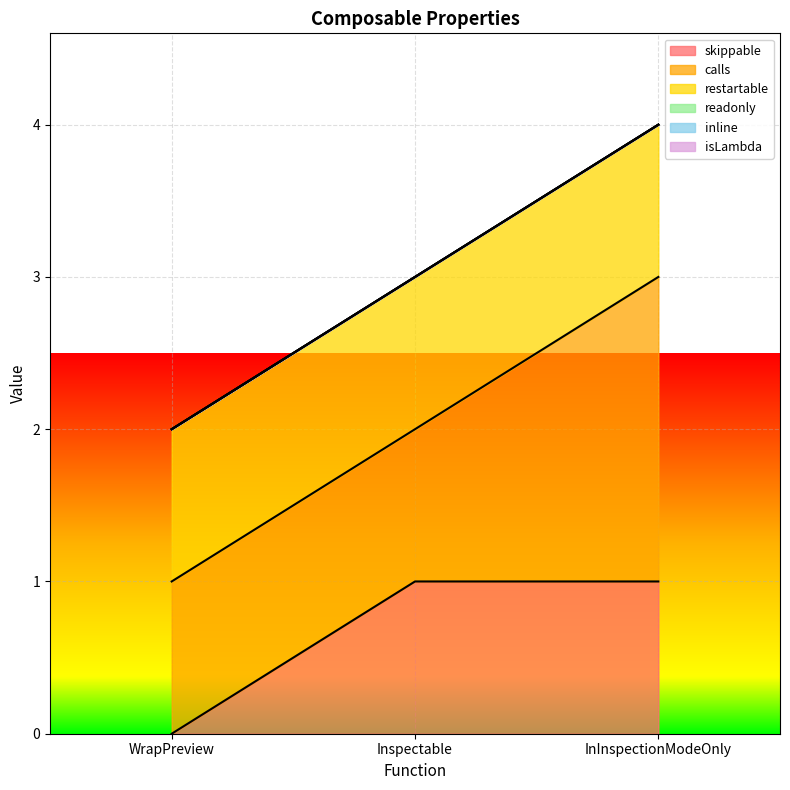

What is the difference between the highest and lowest values at WrapPreview?

1